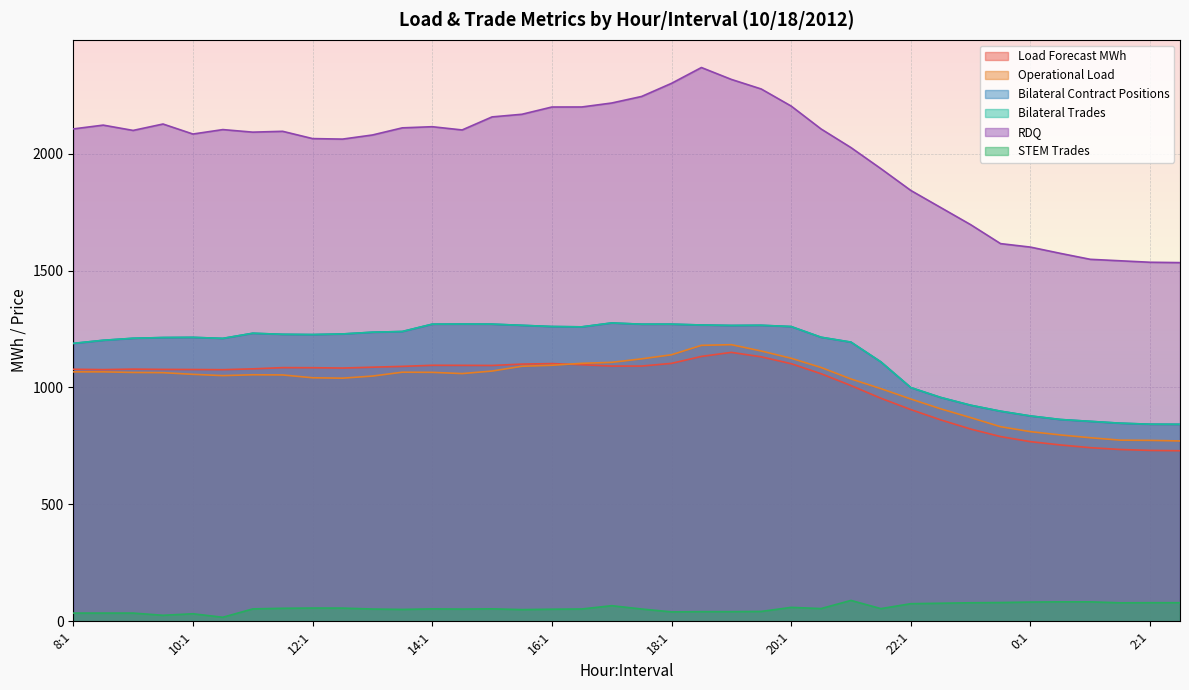

What is the highest value of the STEM Trades series?

89.3